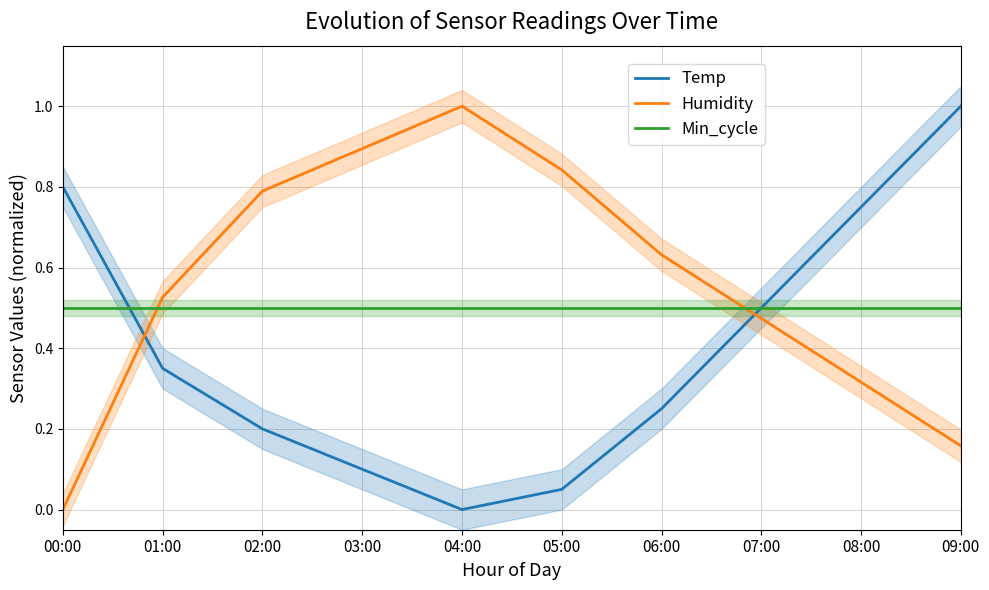

What is the difference between the highest and lowest values at 04:00?

1.0